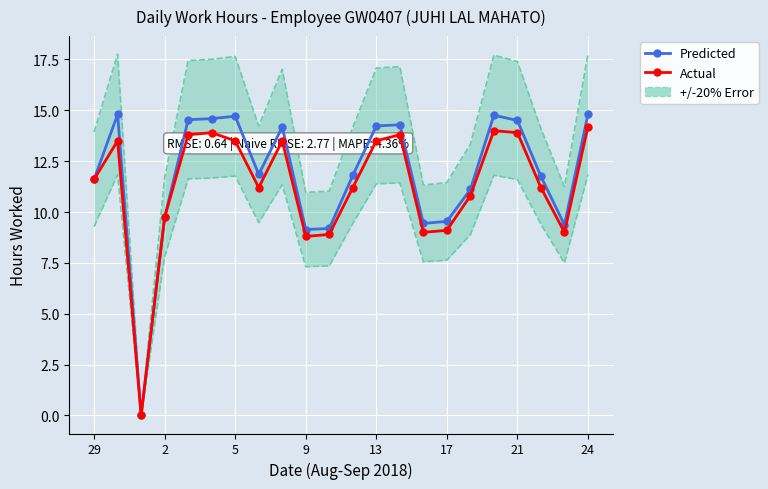

Is the value of Predicted at 29 greater than the value of Actual at 16?

Yes